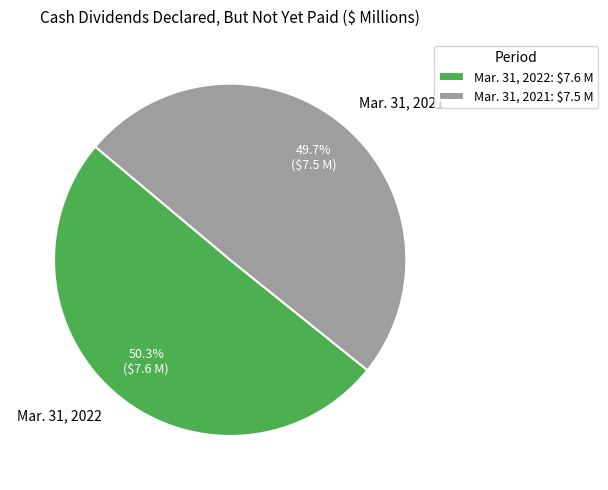

What percentage is the Mar. 31, 2022 slice, to the nearest percent?

50%